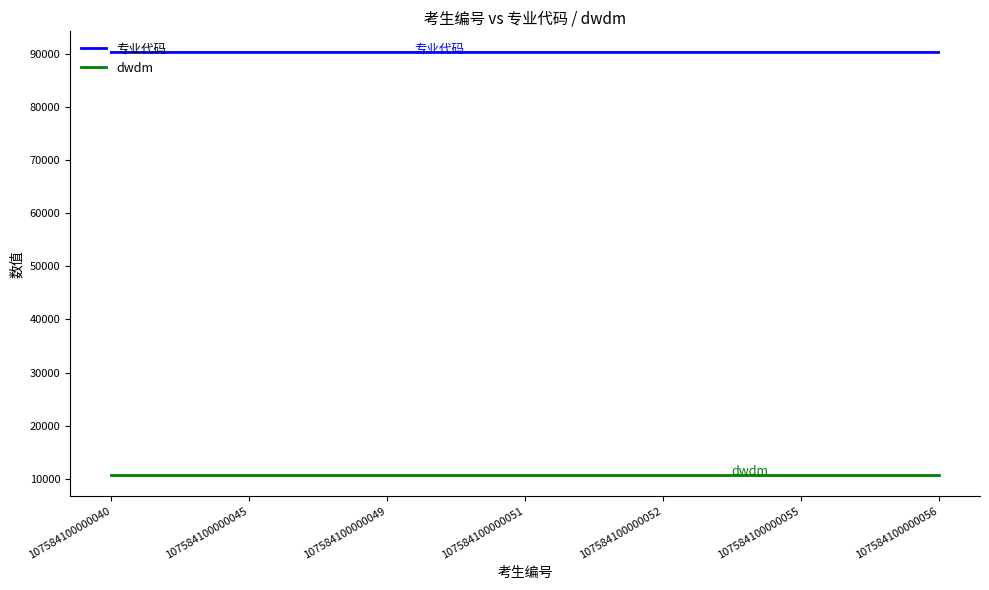

What is the total value across all series at 107584100000056?

100960